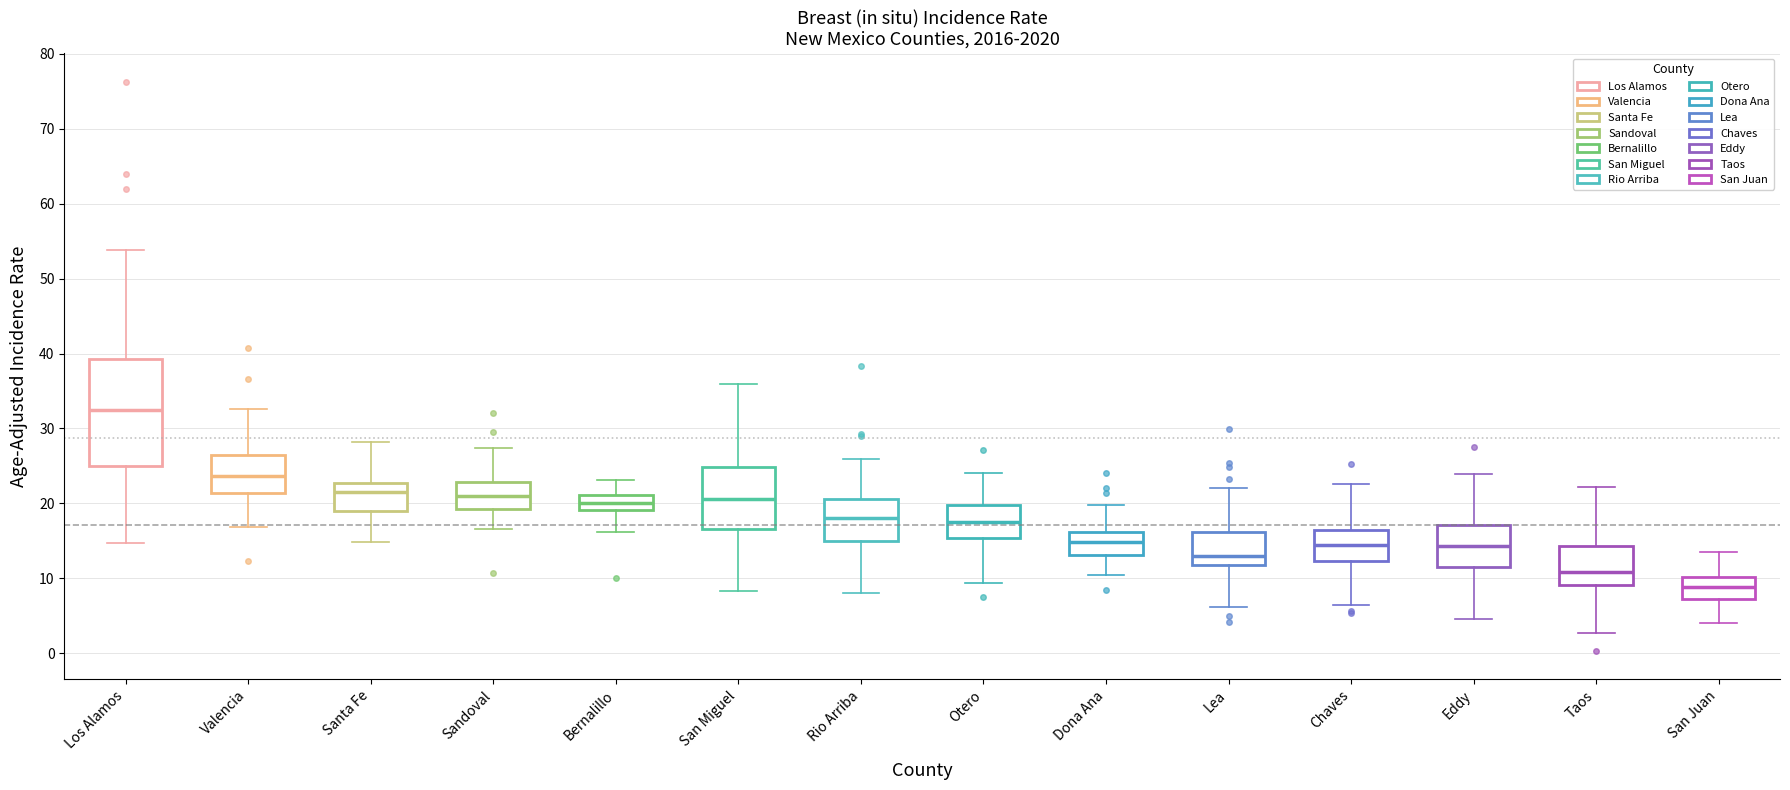

Comparing the boxes themselves (not the whiskers), which one is the tallest?

Los Alamos